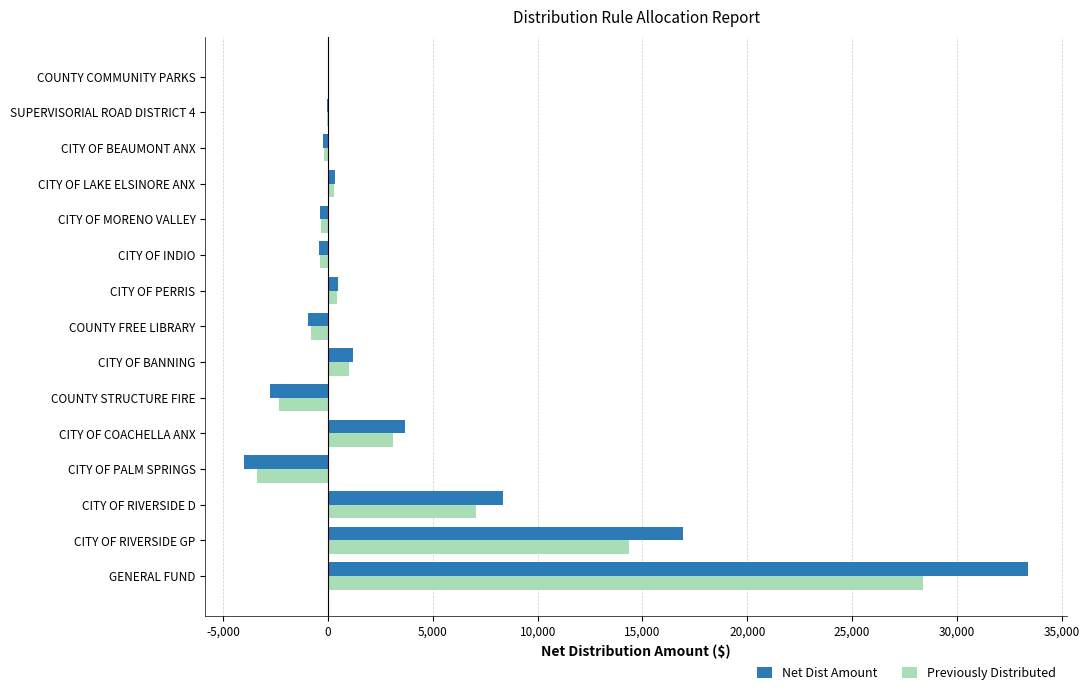

What is the sum of all Previously Distributed values?

47089.0